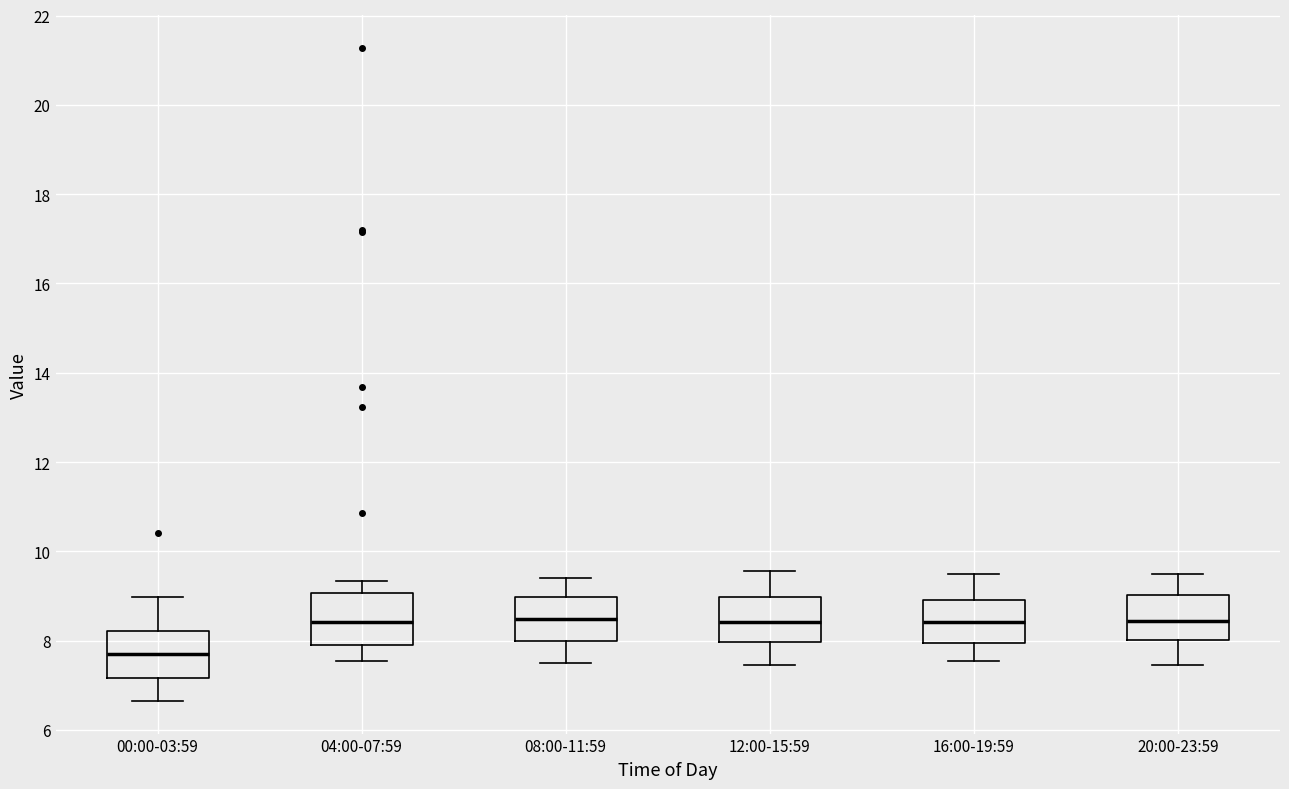

Where does the lower whisker of the box for 08:00-11:59 end on the y-axis? The values are not printed on the chart, so give them approximately, as read against the axis.

7.6